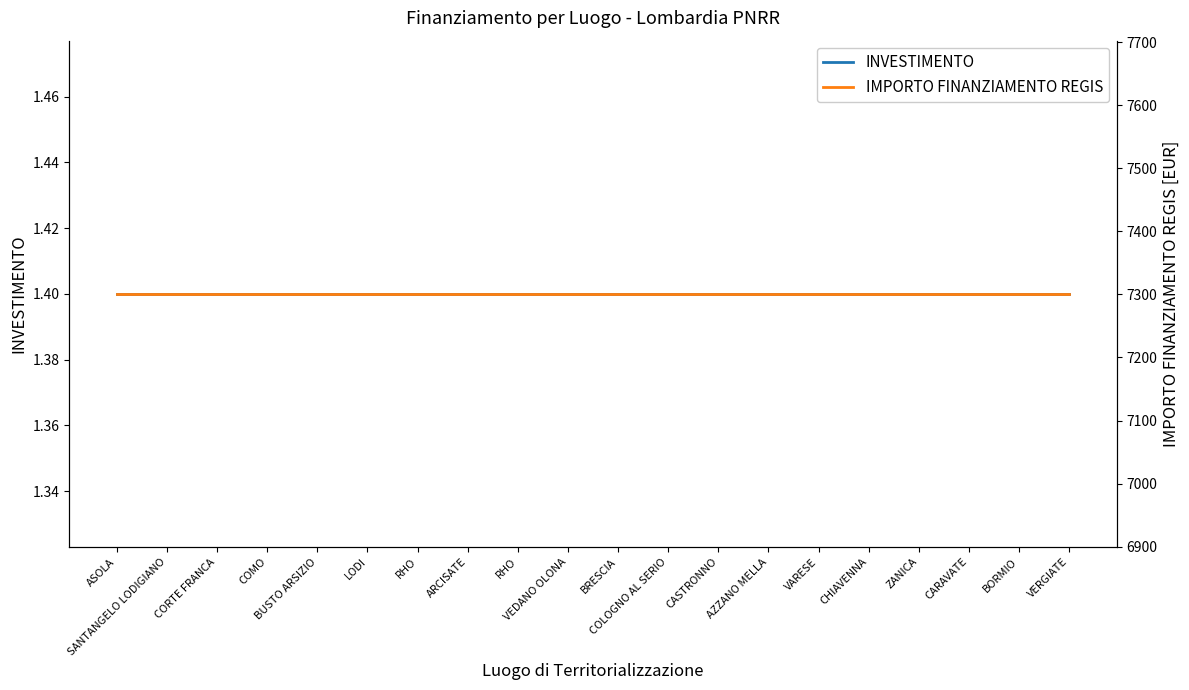

Reading left to right, list all the values displayed in this chart.

INVESTIMENTO: 1.4	1.4	1.4	1.4	1.4	1.4	1.4	1.4	1.4	1.4	1.4	1.4	1.4	1.4	1.4	1.4	1.4	1.4	1.4	1.4
IMPORTO FINANZIAMENTO REGIS: 7301.0	7301.0	7301.0	7301.0	7301.0	7301.0	7301.0	7301.0	7301.0	7301.0	7301.0	7301.0	7301.0	7301.0	7301.0	7301.0	7301.0	7301.0	7301.0	7301.0